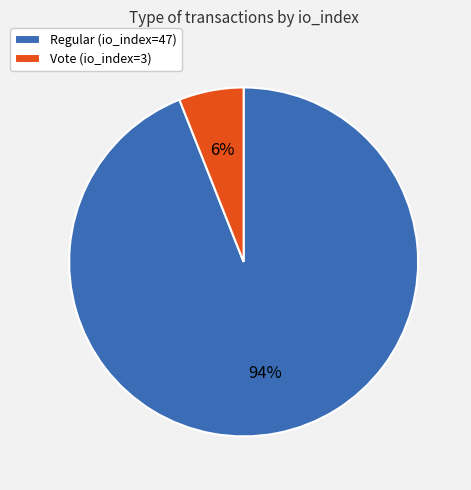

Which slice is the smallest?

Vote (io_index=3)